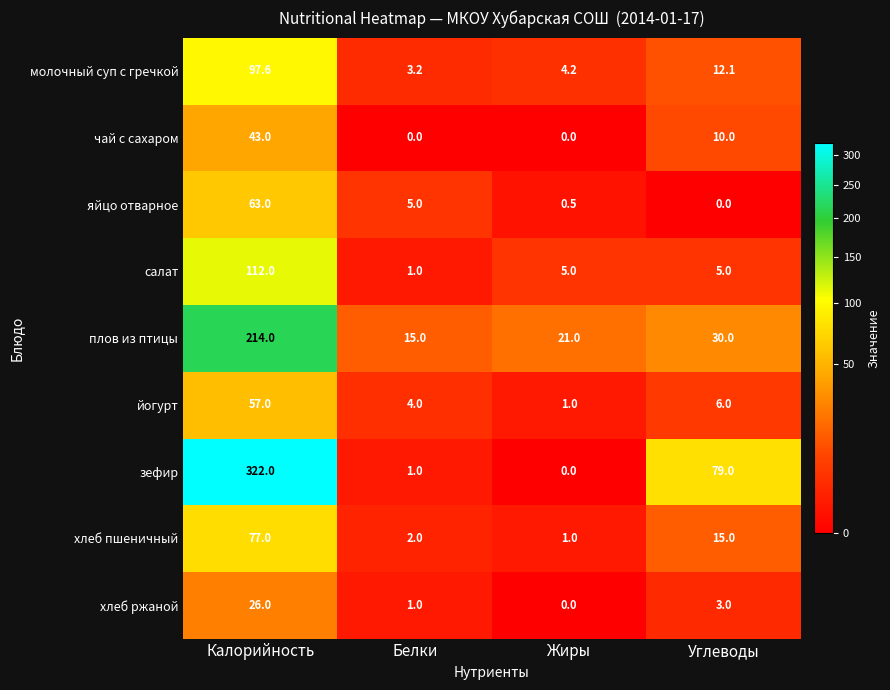

What is the sum of the молочный суп с гречкой values at Калорийность and Жиры?

101.8